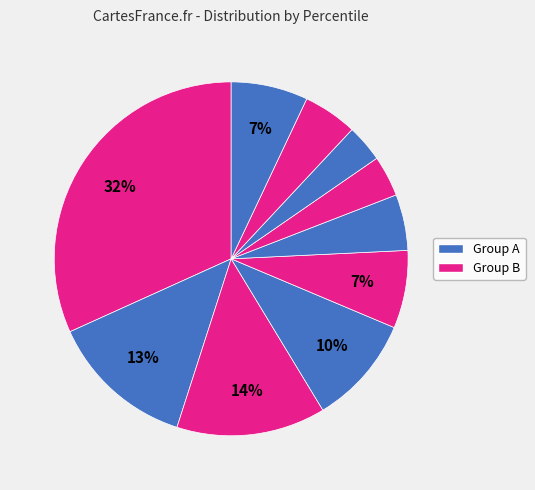

Does any single category account for the majority?

No